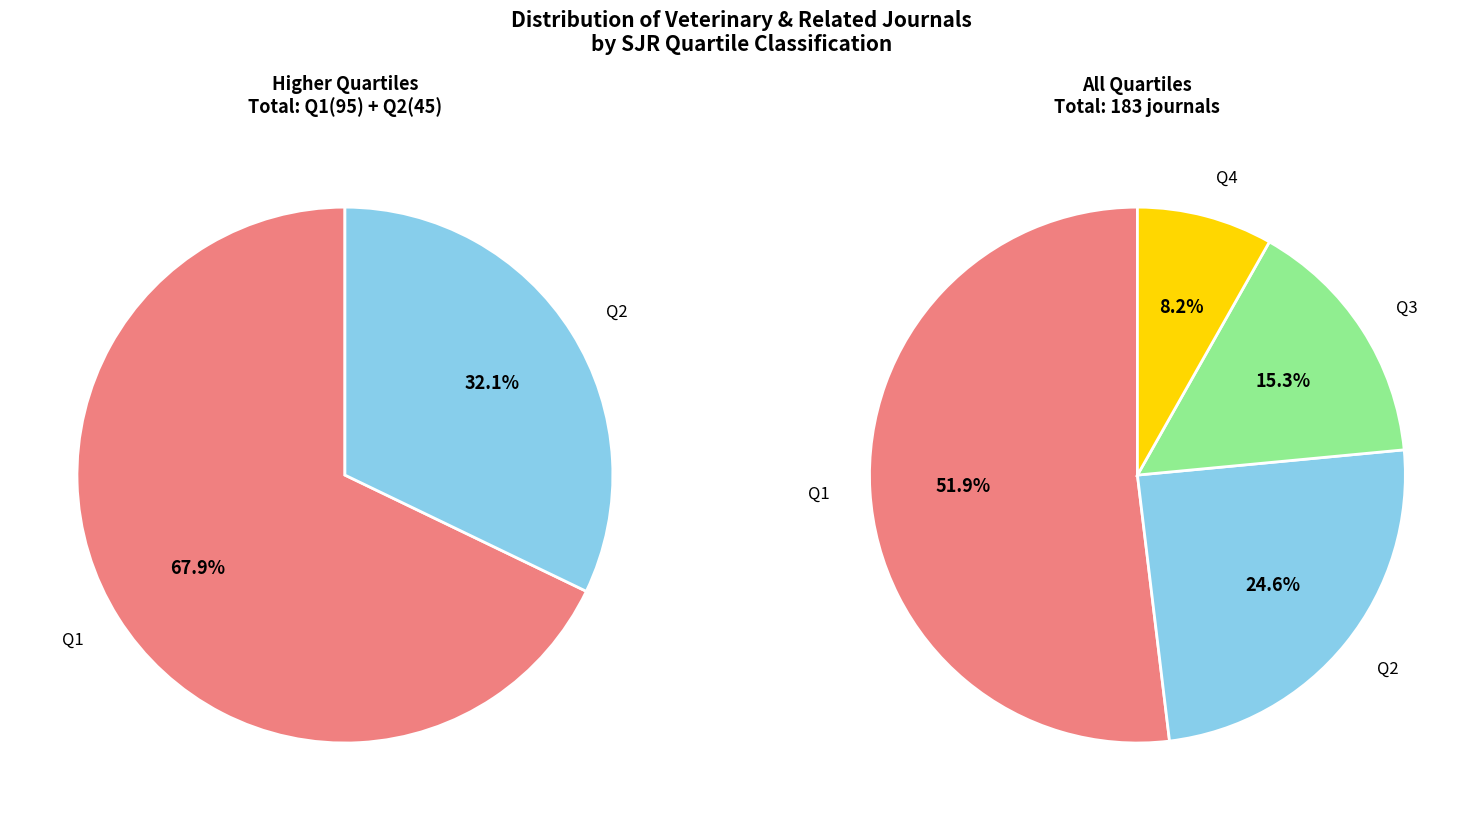

Between Q4 and Q1, which is larger?

Q1